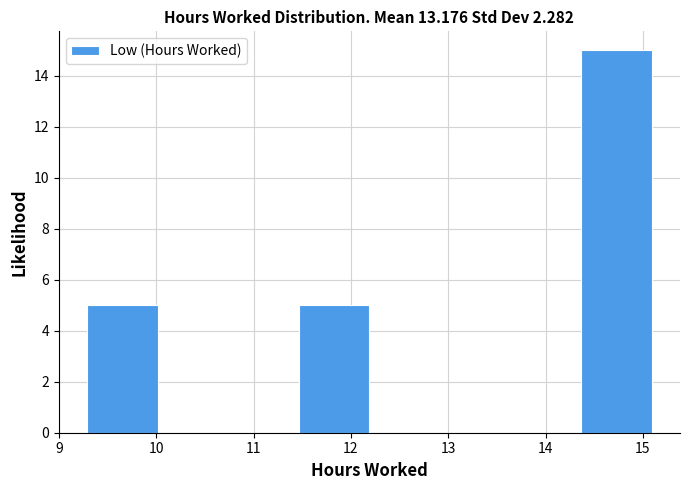

Reading left to right, transcribe this chart: for each bar, give the range it covers on the x-axis and its height. Neither the bar edges nor the heights are printed on the chart, so give them approximately, as read against the axes.

9.3 to 10.0: 5
10.0 to 10.7: 0
10.7 to 11.5: 0
11.5 to 12.2: 5
12.2 to 12.9: 0
12.9 to 13.6: 0
13.6 to 14.4: 0
14.4 to 15.1: 15